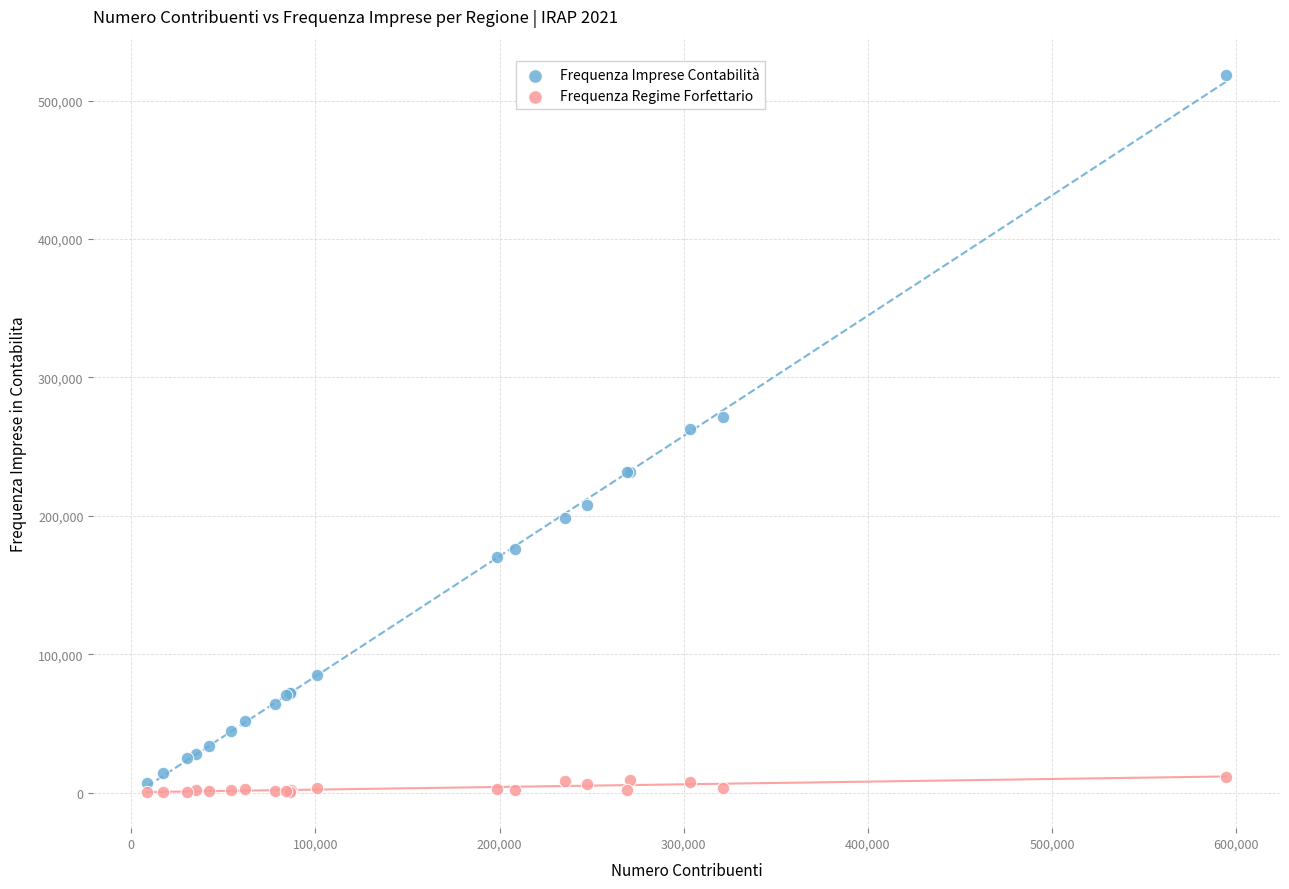

Which series has the largest Y range (max minus min)?

Frequenza Imprese Contabilità